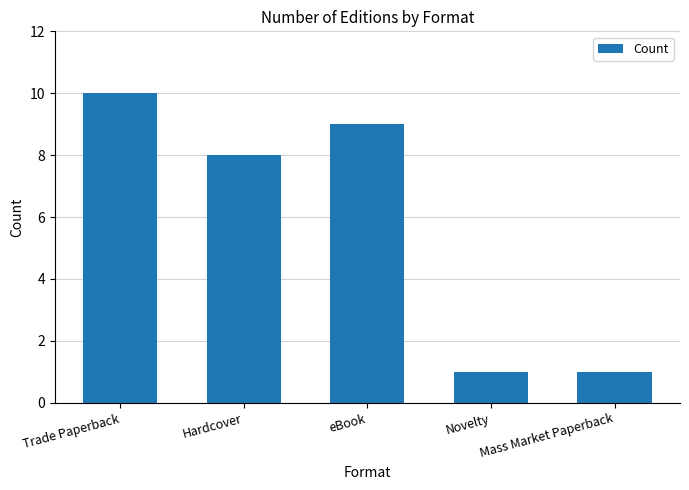

Reading left to right, list all the values displayed in this chart.

Trade Paperback=10	Hardcover=8	eBook=9	Novelty=1	Mass Market Paperback=1